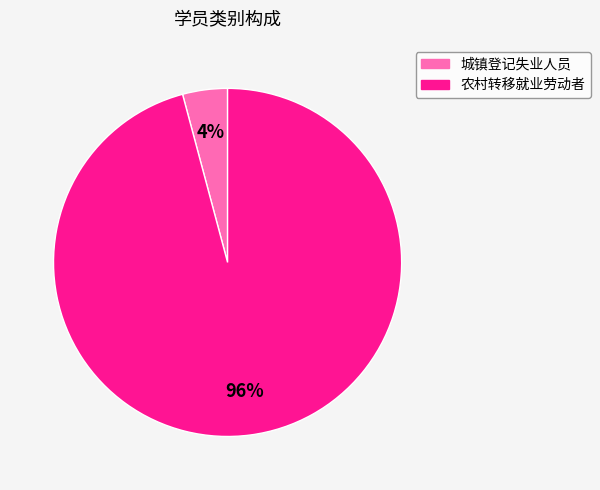

To the nearest percent, what portion does 城镇登记失业人员 represent?

4%